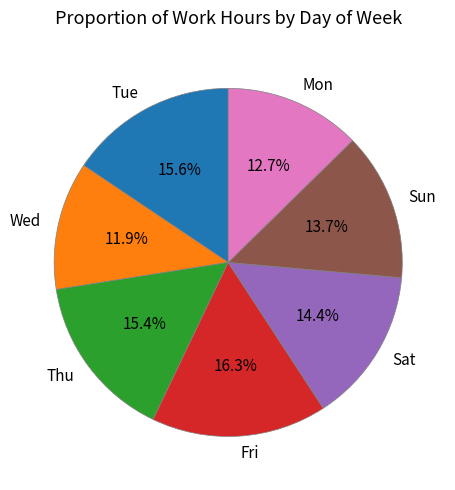

Which slice is the largest?

Fri